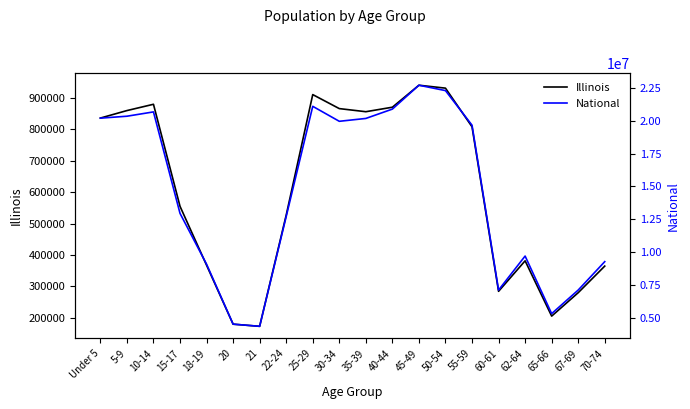

What are all the series names shown in the legend?

Illinois, National